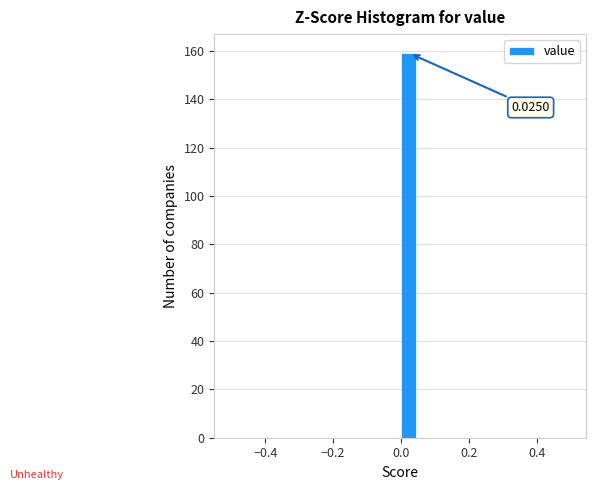

Around what value on the x-axis is the tallest bar? Give the approximate position of its centre, as read against the axis.

0.02